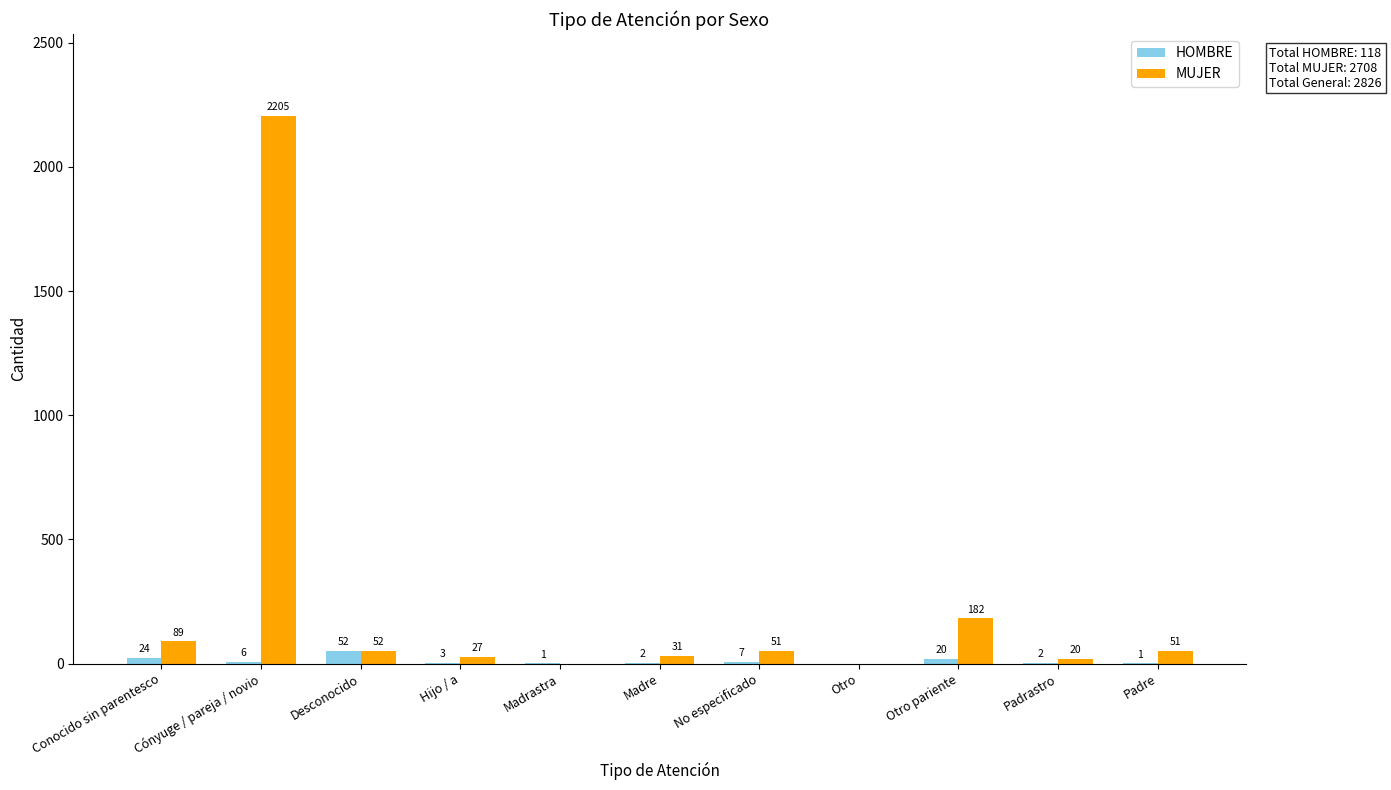

Reading left to right, extract all data points from this chart.

HOMBRE: Conocido sin parentesco=24	Cónyuge / pareja / novio=6	Desconocido=52	Hijo / a=3	Madrastra=1	Madre=2	No especificado=7	Otro=0	Otro pariente=20	Padrastro=2	Padre=1
MUJER: Conocido sin parentesco=89	Cónyuge / pareja / novio=2205	Desconocido=52	Hijo / a=27	Madrastra=0	Madre=31	No especificado=51	Otro=0	Otro pariente=182	Padrastro=20	Padre=51